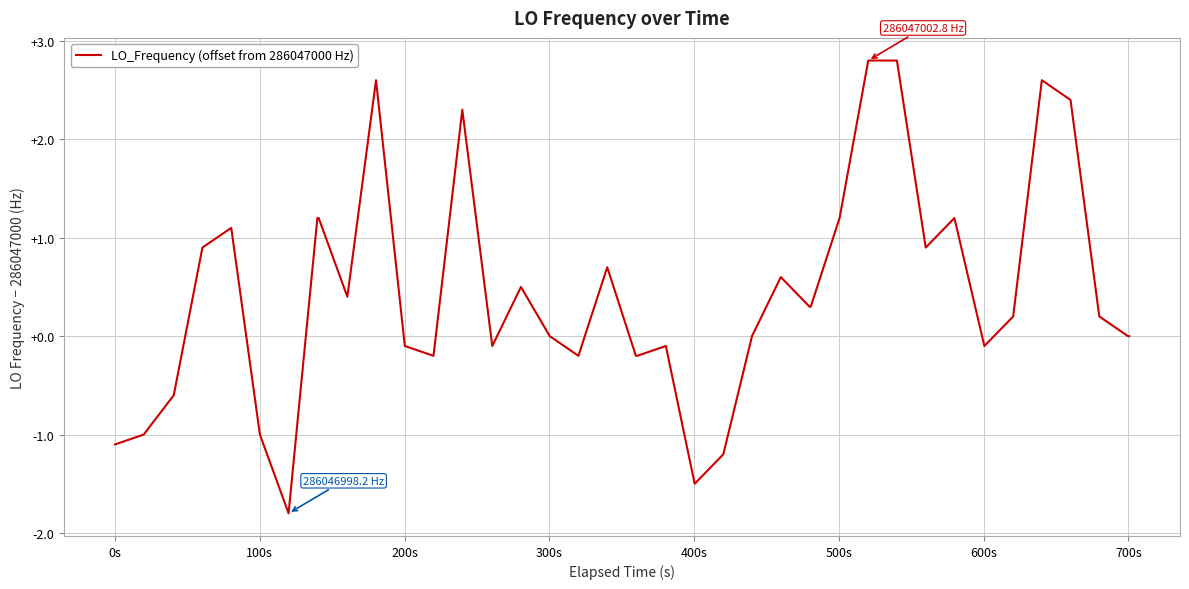

What is the difference between the maximum and minimum values?

4.6